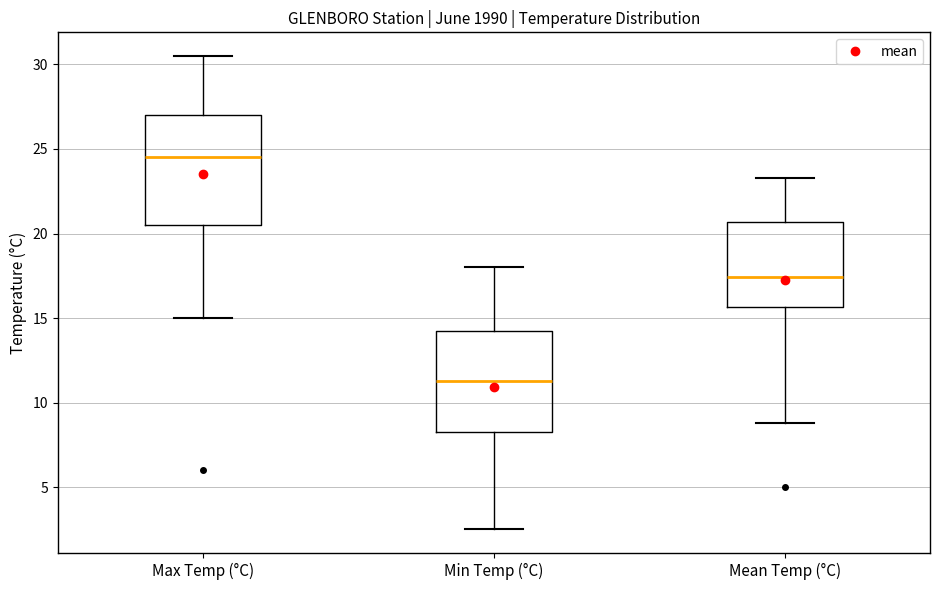

Comparing the boxes themselves (not the whiskers), which one is the tallest?

Max Temp (°C)